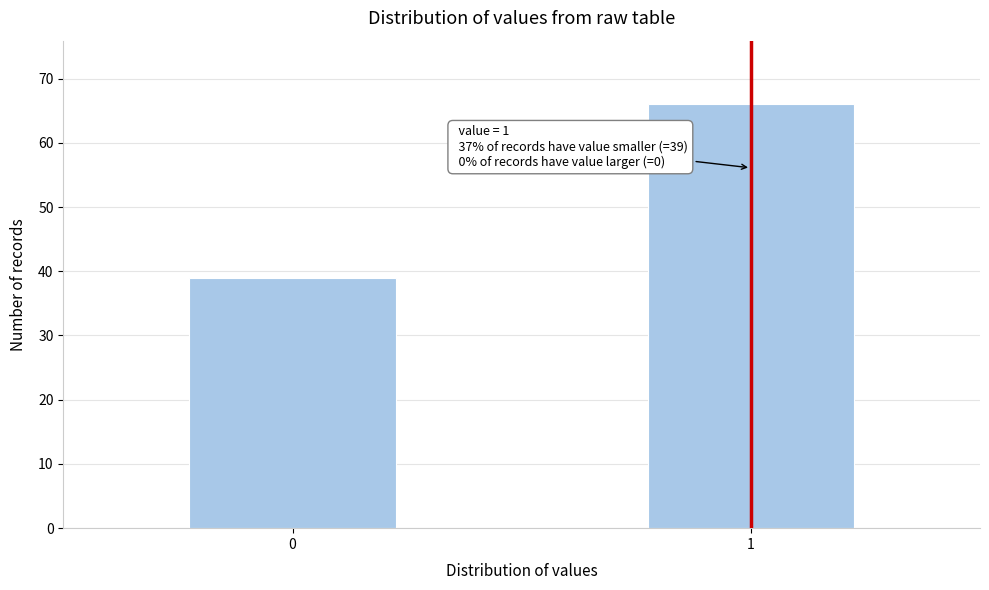

Reading left to right, what are all the values shown in this chart?

0=39	1=66